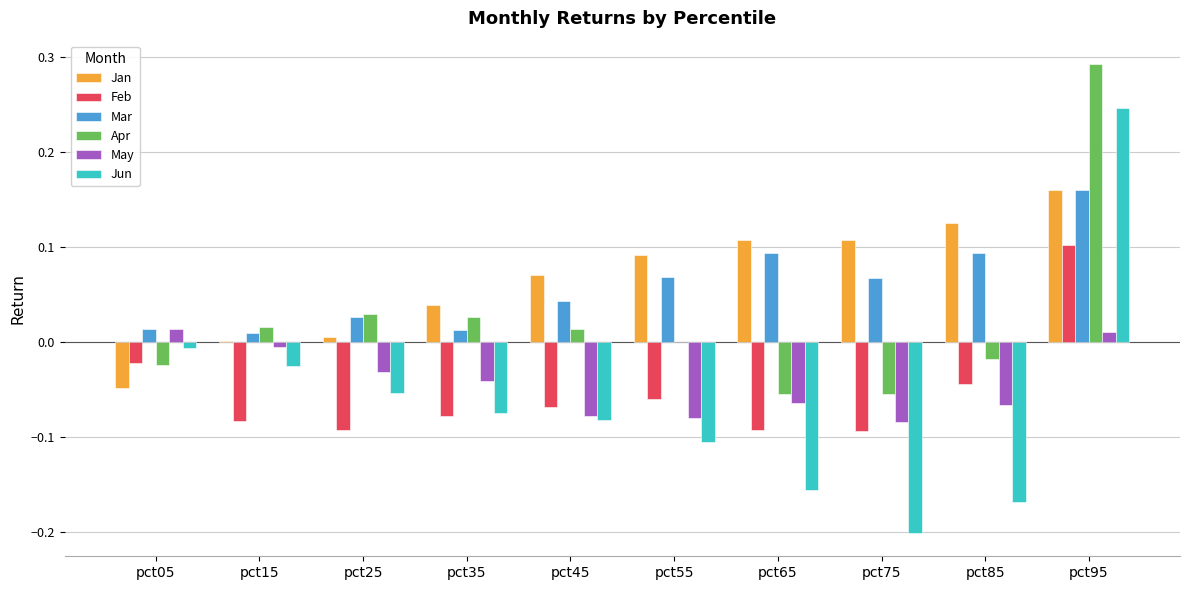

What is the sum of all Mar values?

0.6